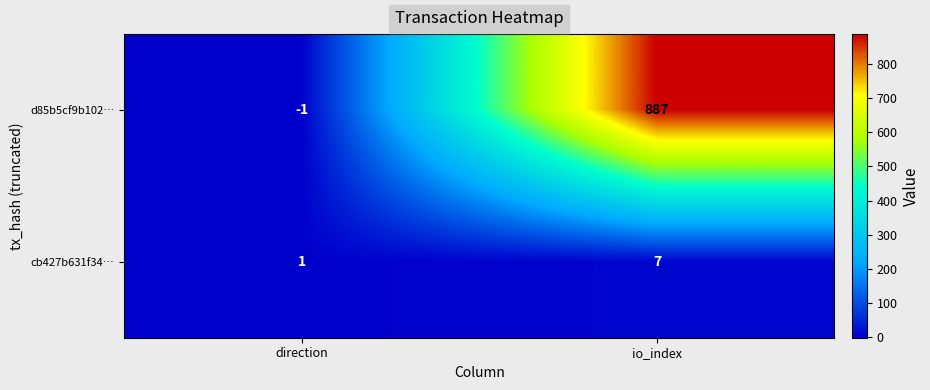

What is the smallest value displayed?

-1